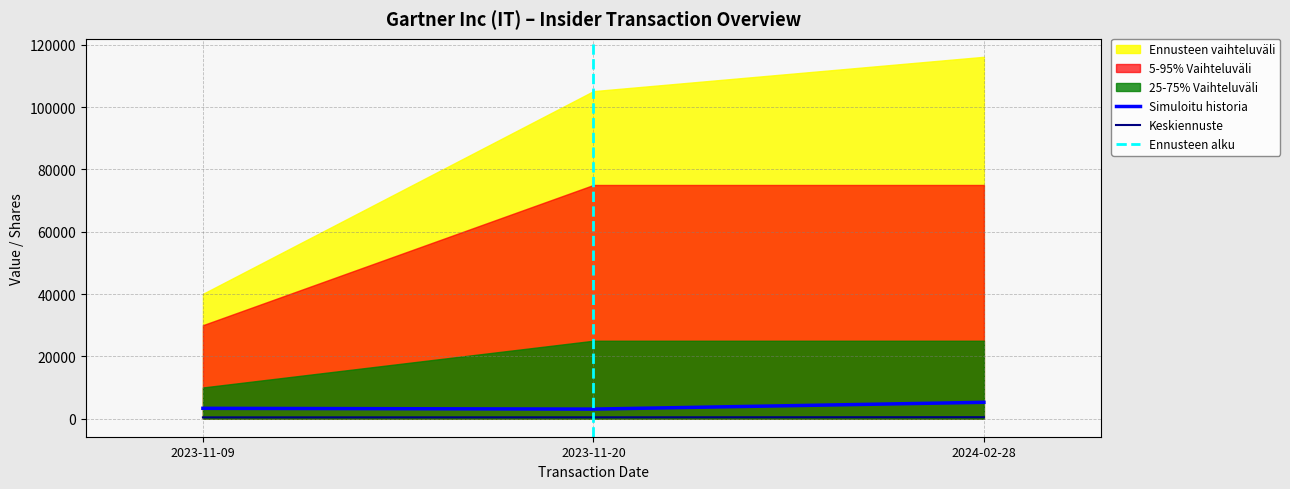

Reading left to right, what are all the values shown in this chart?

transactionPricePerShare: 400.6	420.5	464.6
sharesOwnedFollowingTransaction: 3311.0	3061.0	5239.0